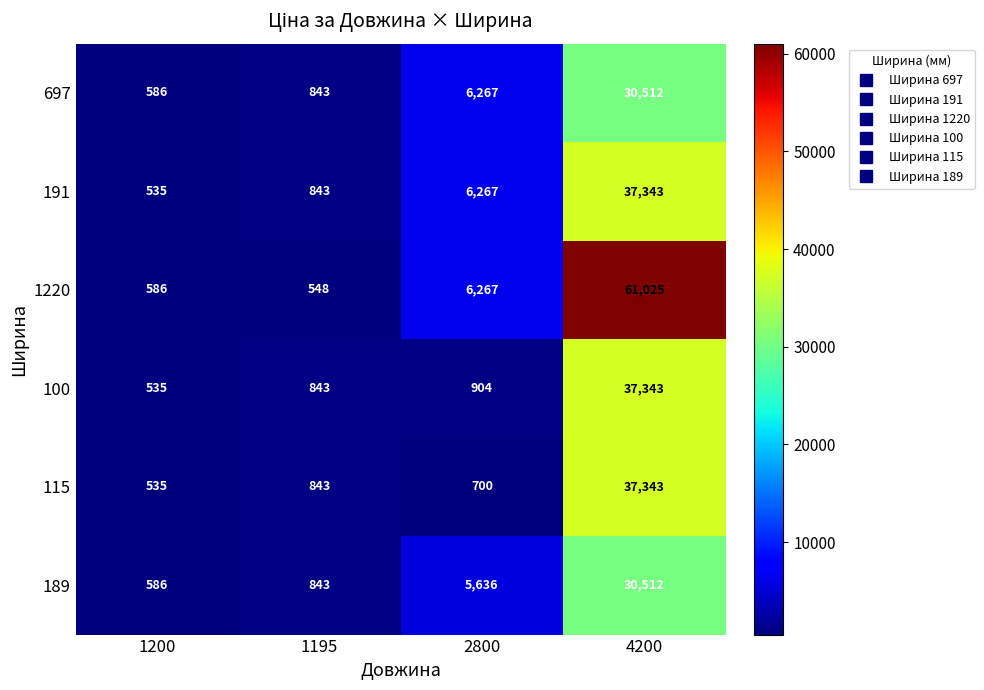

What is the sum of the 1220 values at 4200 and 1195?

61573